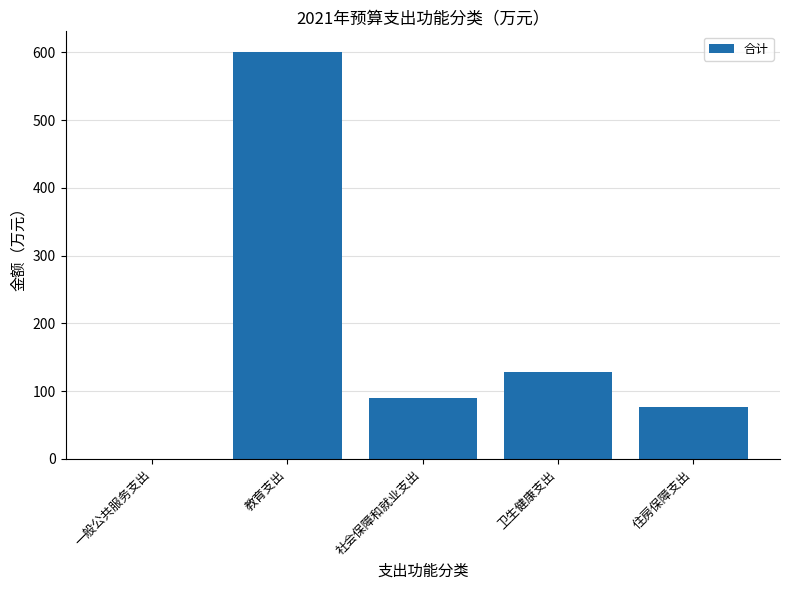

What is the ratio of the value at 住房保障支出 to the value at 社会保障和就业支出?

0.9